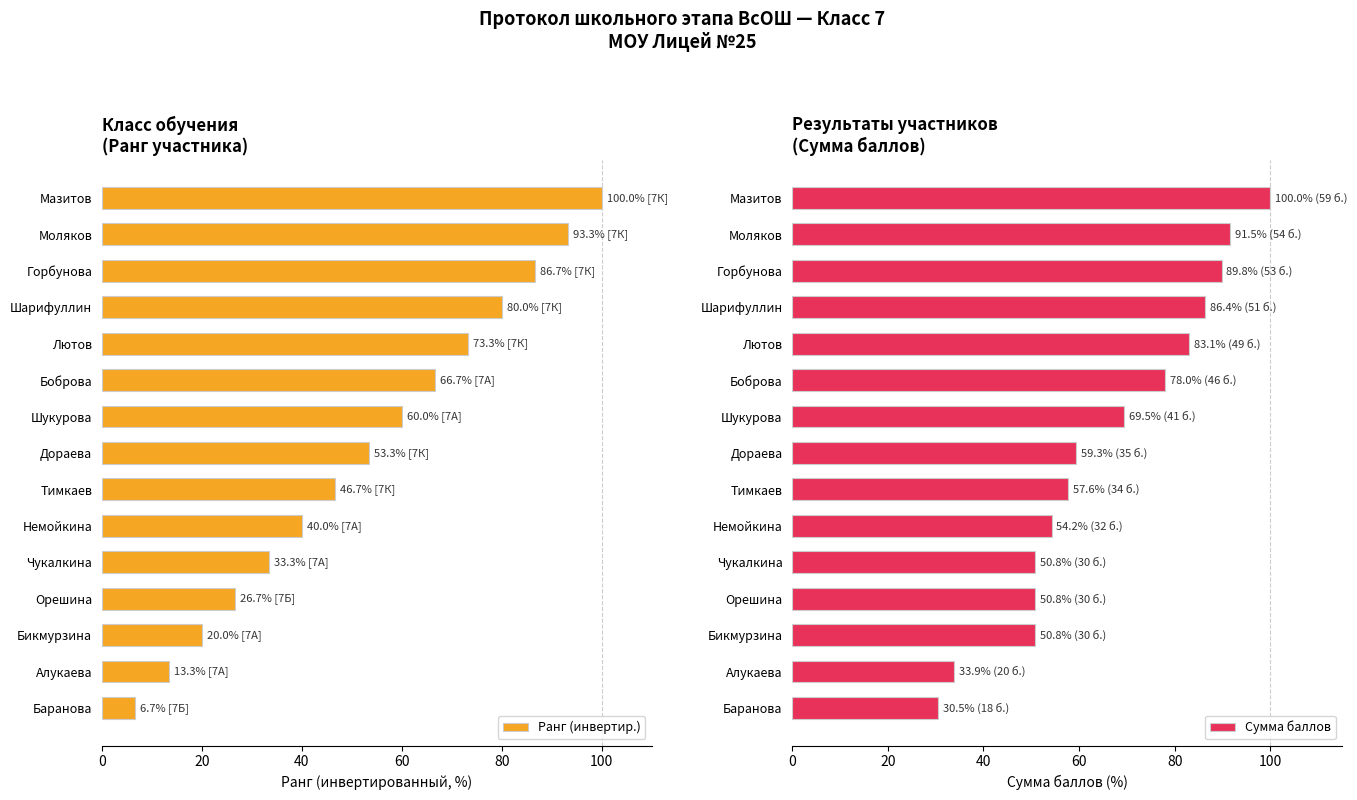

How many groups of bars are there?

15